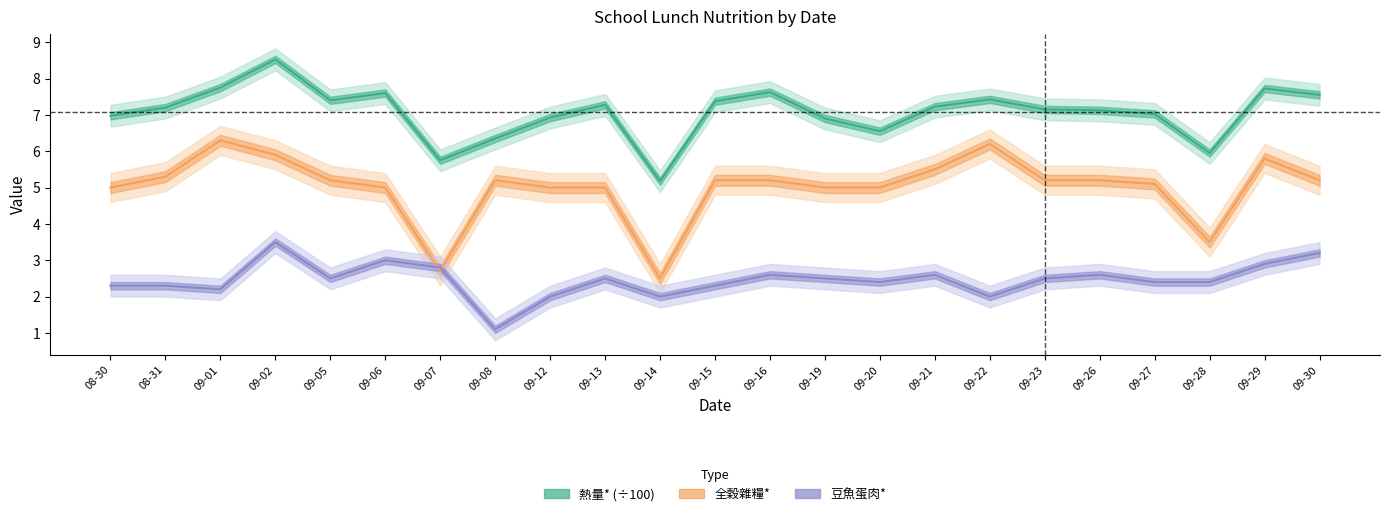

True or false: 豆魚蛋肉* and 熱量* cross at least once.

False